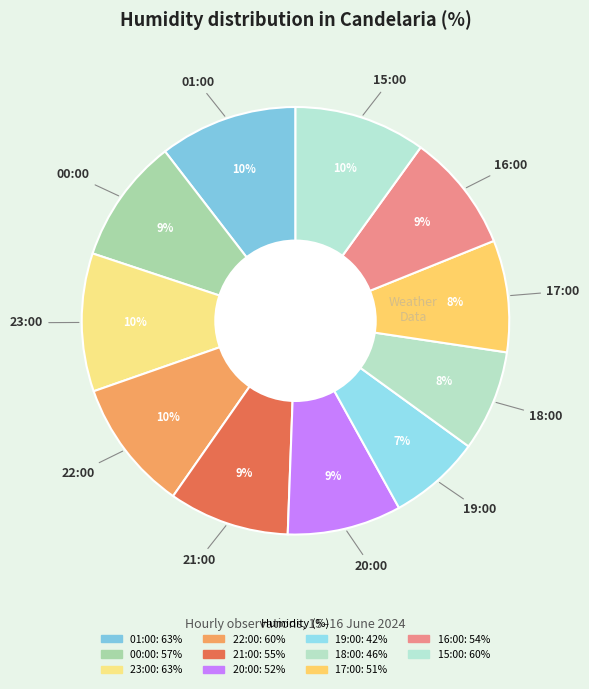

What percentage is NOT represented by 18:00?

92.4%